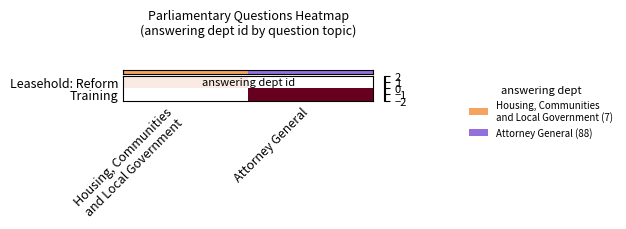

Is the value of row_1 at Housing, Communities
and Local Government greater than the value of row_0 at Attorney General?

No